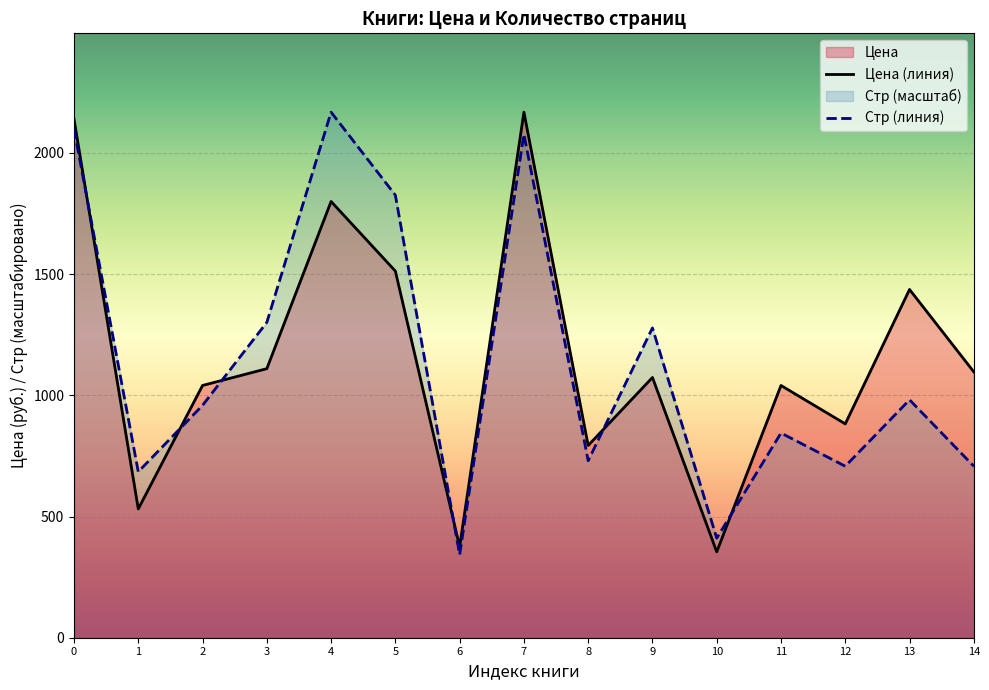

Is the value of Цена (линия) at 12 greater than the value of Стр (линия) at 2?

No